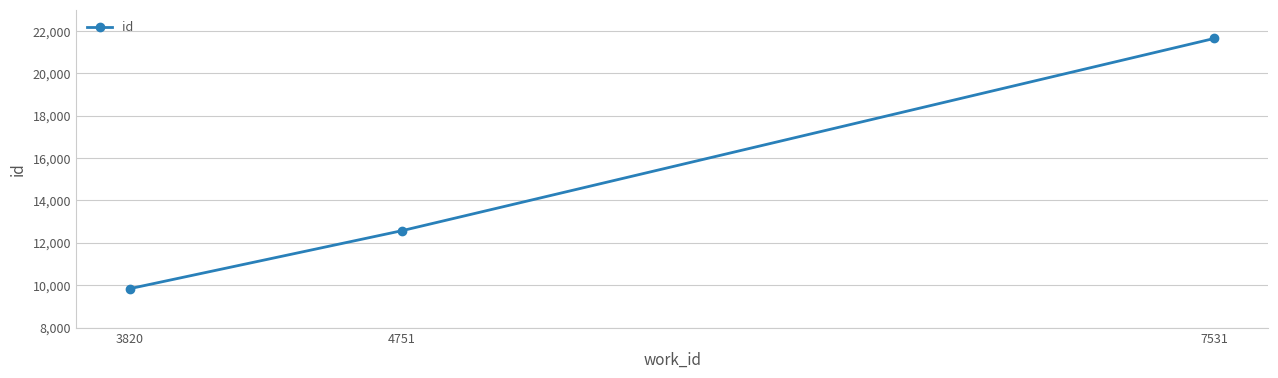

Reading left to right, transcribe all the data shown in this chart.

3820=9840	4751=12573	7531=21641